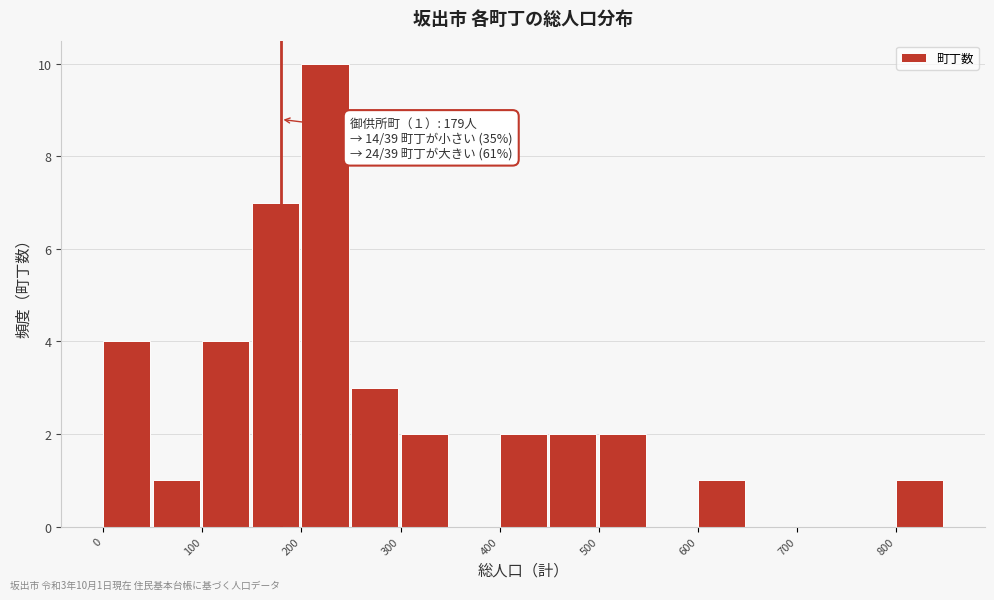

Over which range of the x-axis is the bar tallest?

200 to 250